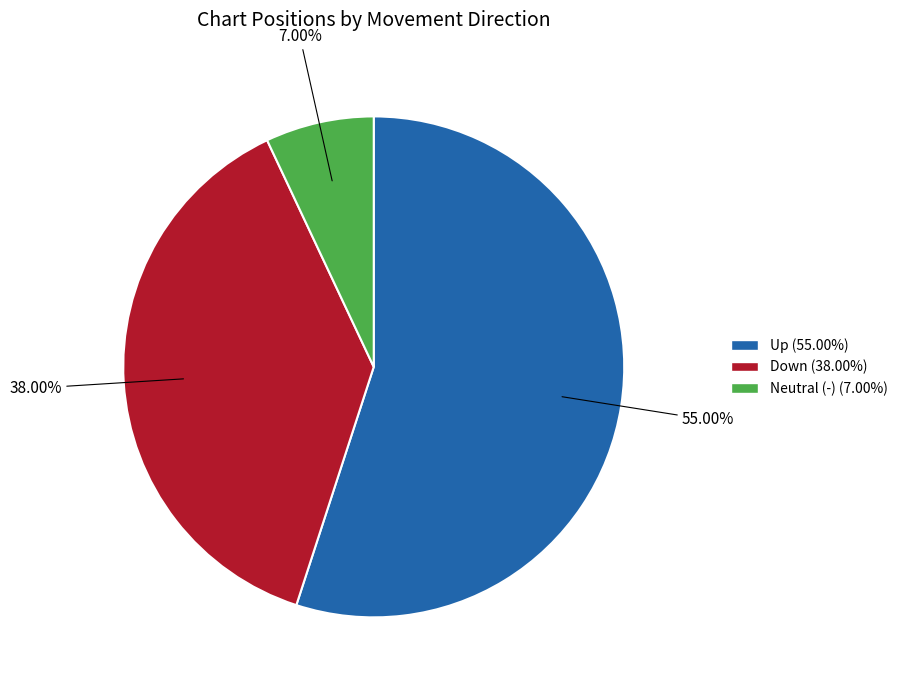

Does any single category account for the majority?

Yes